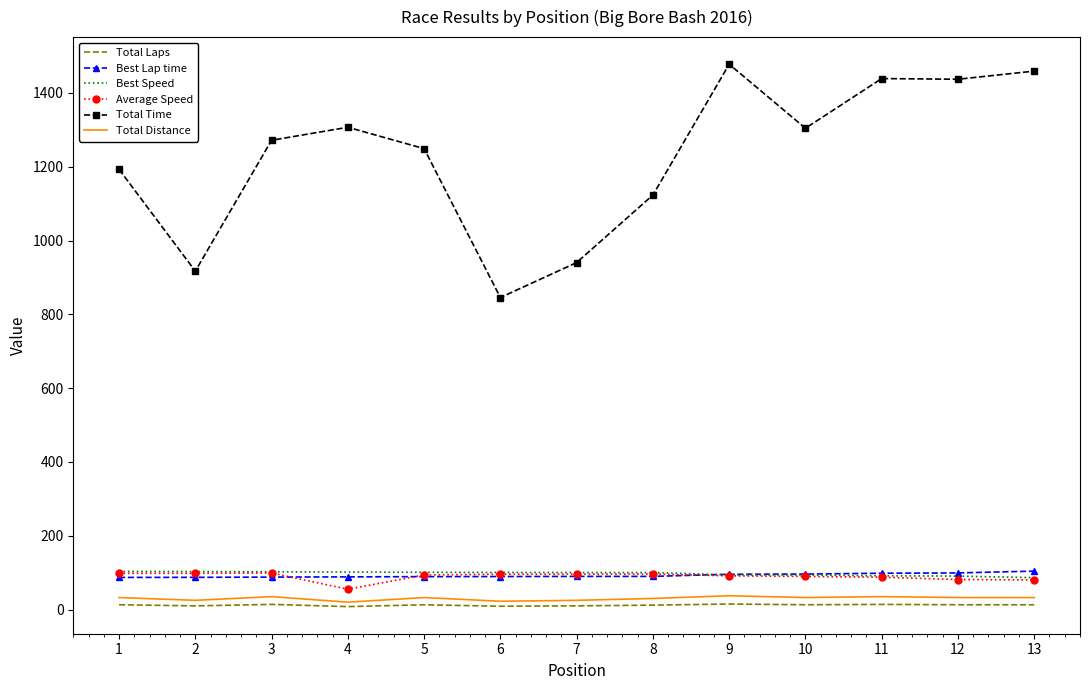

Read the Best Lap time value at 10.

96.2